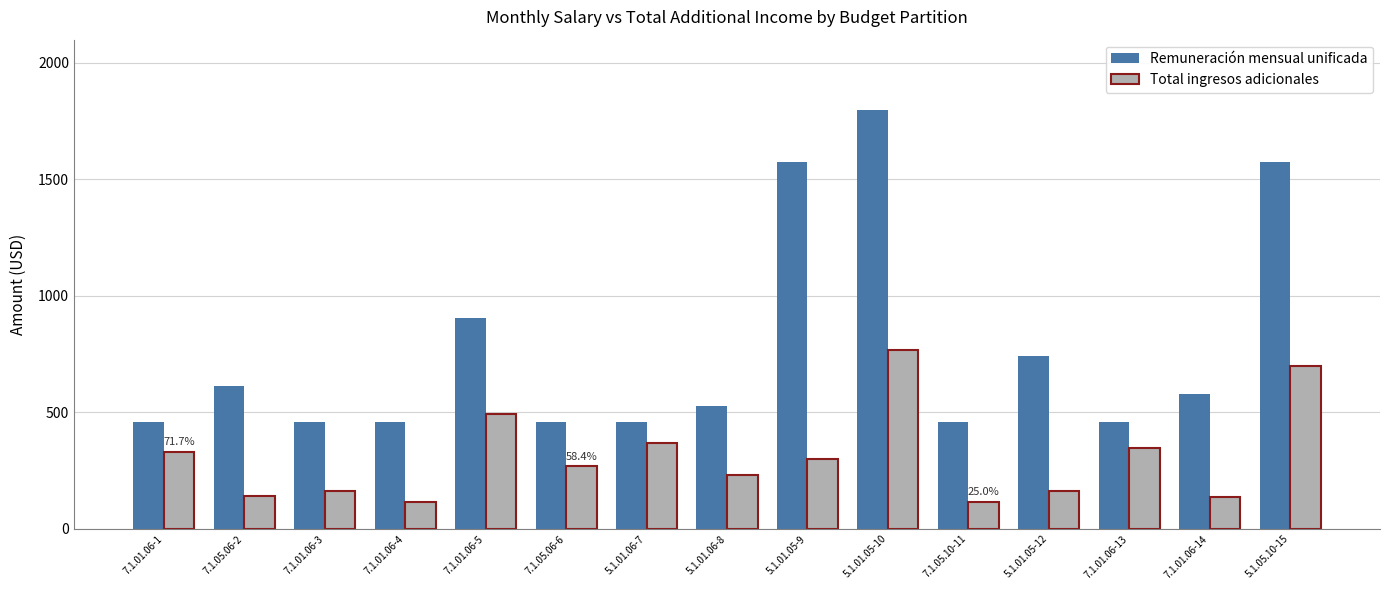

True or false: Total ingresos adicionales has a value of 115.0 at 7.1.01.06-4.

True